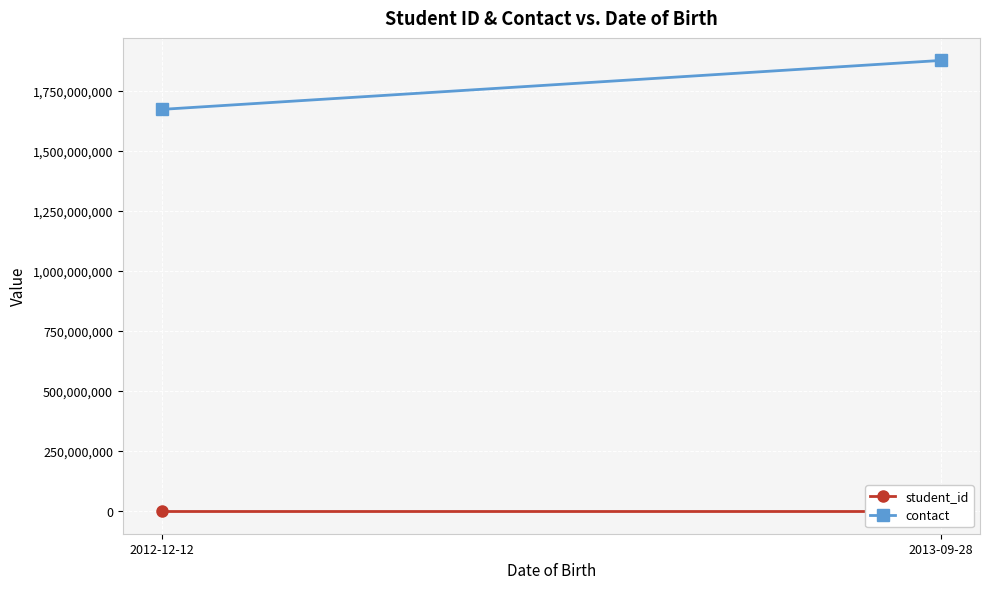

Reading right to left, transcribe all the data shown in this chart.

student_id: 2013-09-28=2492	2012-12-12=2501
contact: 2013-09-28=1876077195	2012-12-12=1672305571